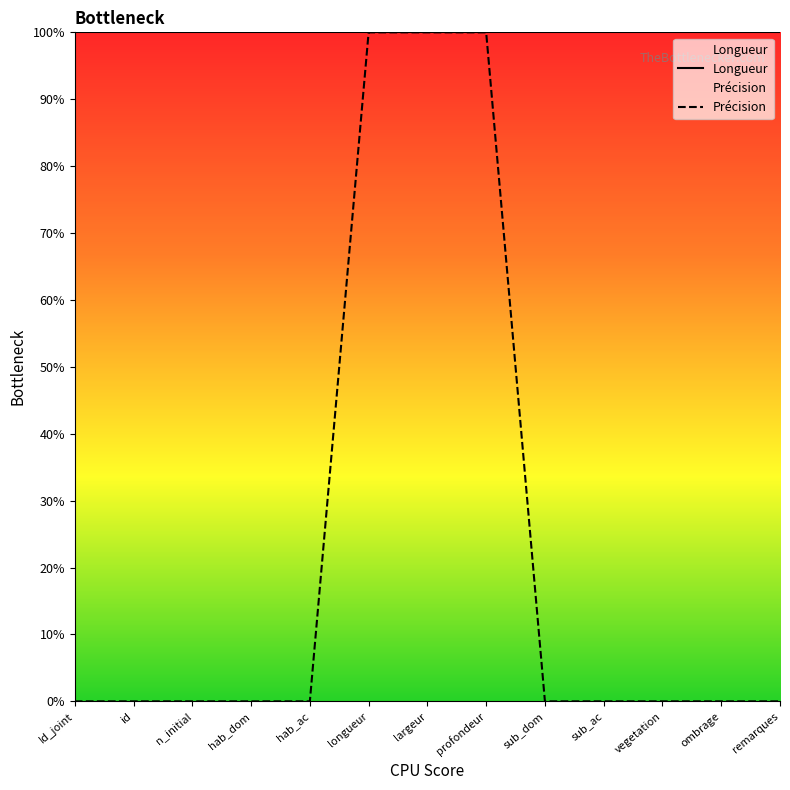

Does the chart display data point markers on the line(s)?

No